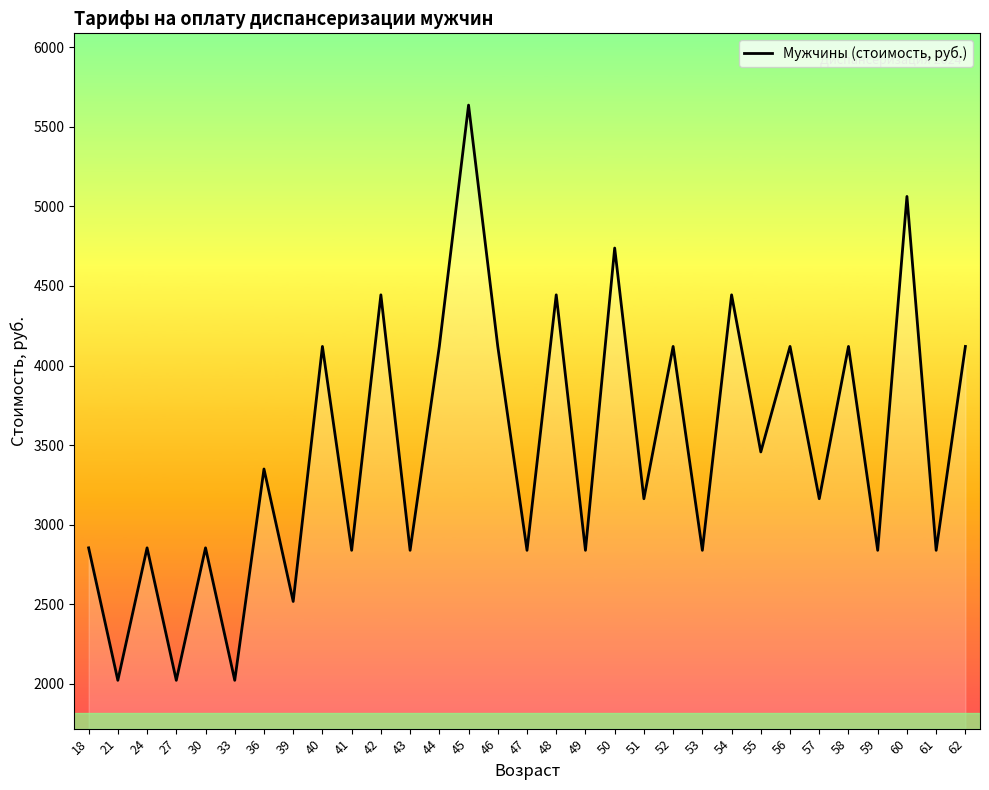

What is the minimum value shown in the chart?

2022.8